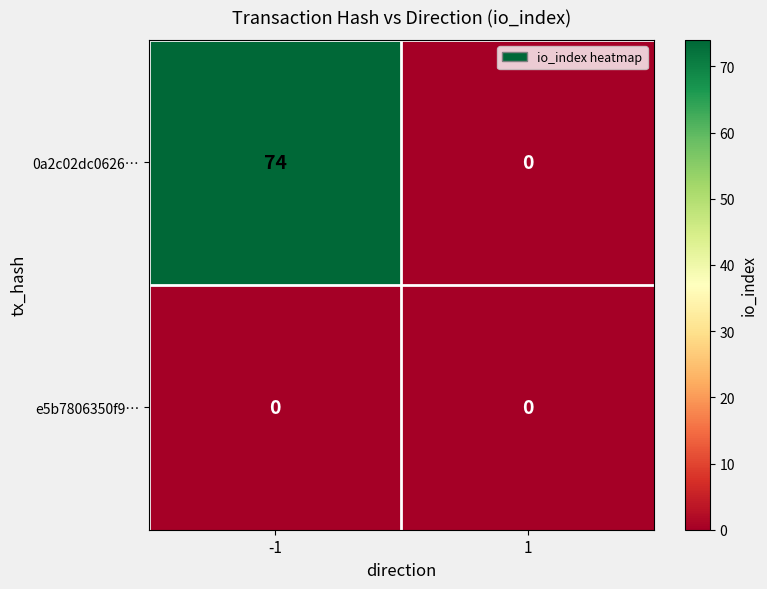

At which category is the sum across all series the highest?

-1